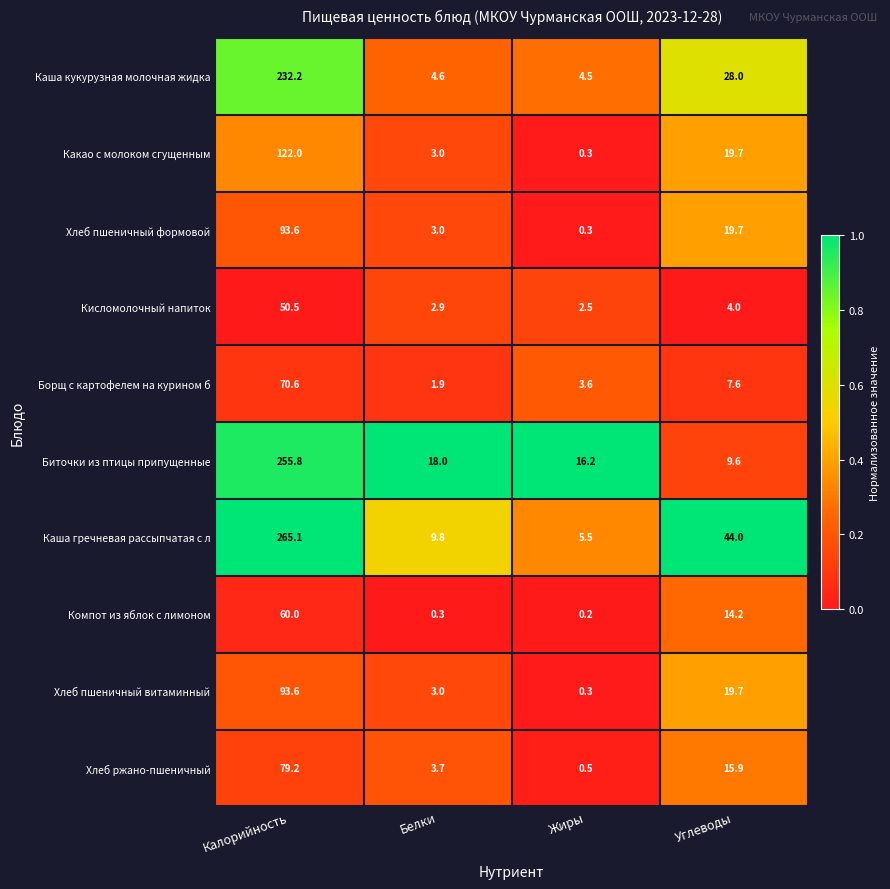

Rank the categories by Компот из яблок с лимоном value from highest to lowest.

Калорийность, Углеводы, Белки, Жиры